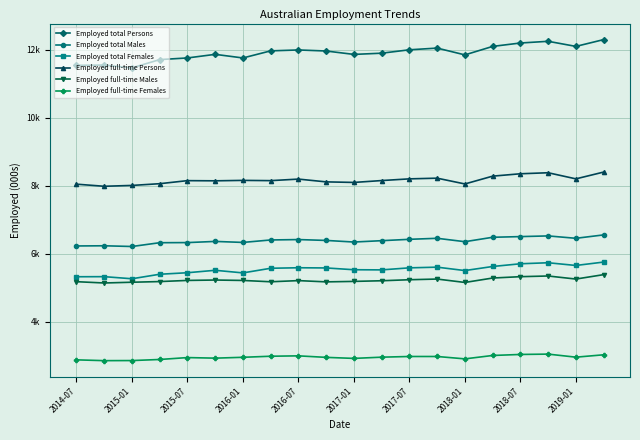

Is this an area chart (filled region under the line)?

No